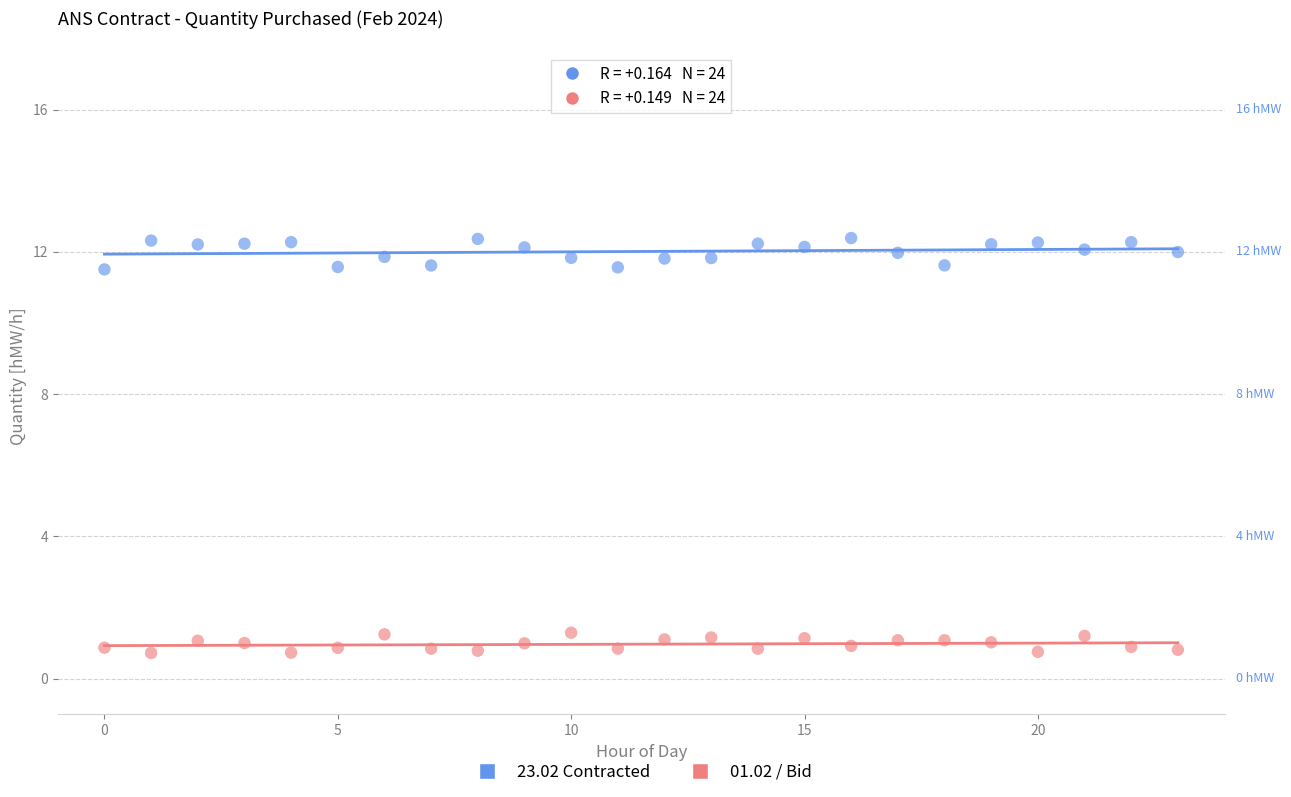

Across all data points, what is the range of Y values (max minus min)?

11.7